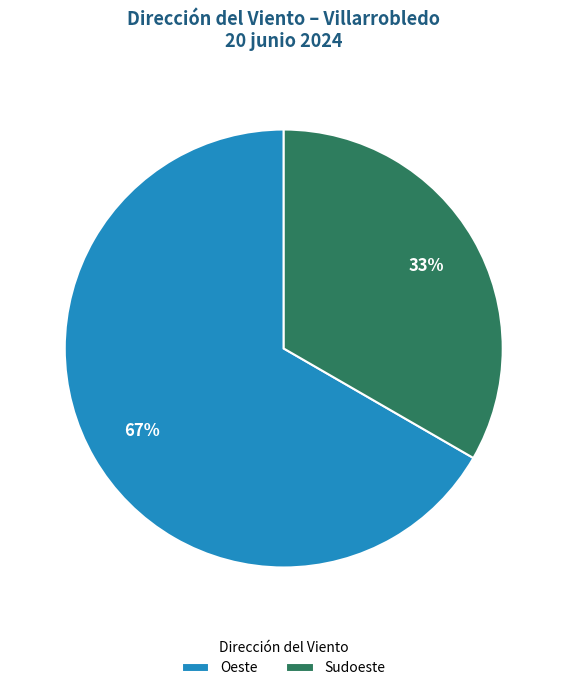

What percentage is the Oeste slice, to the nearest percent?

67%